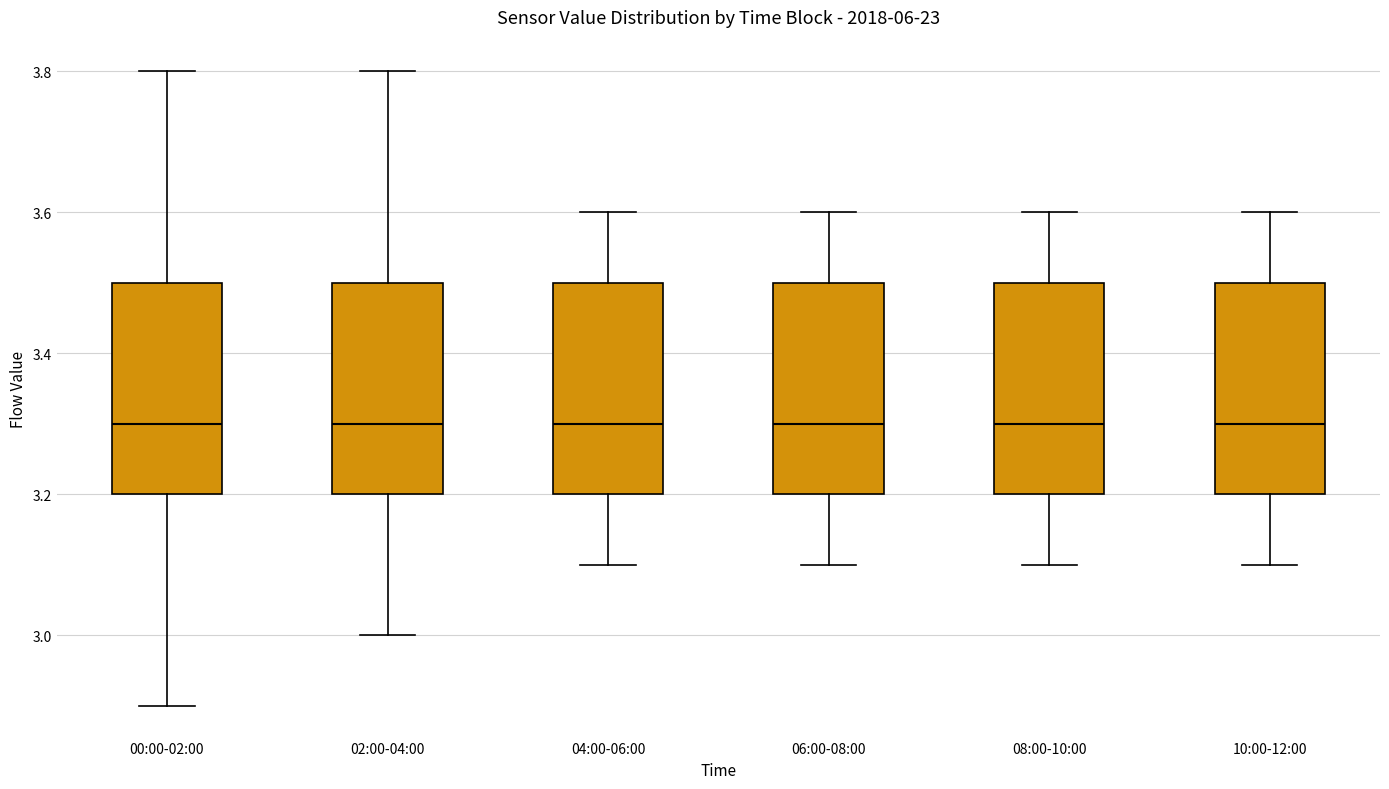

Where does the upper whisker of the box for 08:00-10:00 end on the y-axis? The values are not printed on the chart, so give them approximately, as read against the axis.

3.6